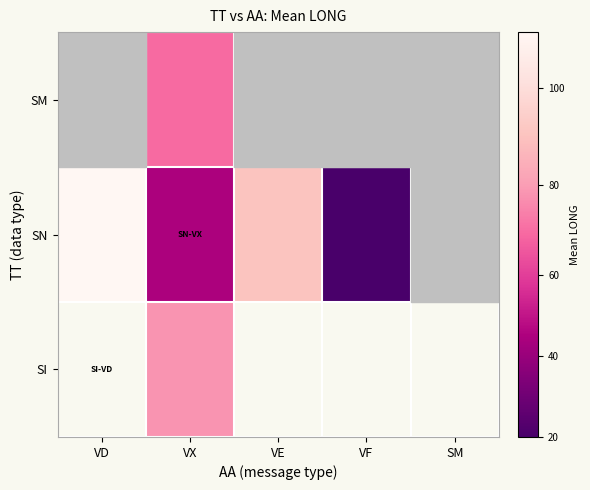

How many positive values does the SI series have?

1